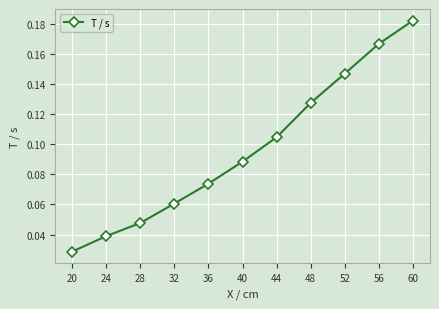

The value at 52 is 0.2. True or false?

False